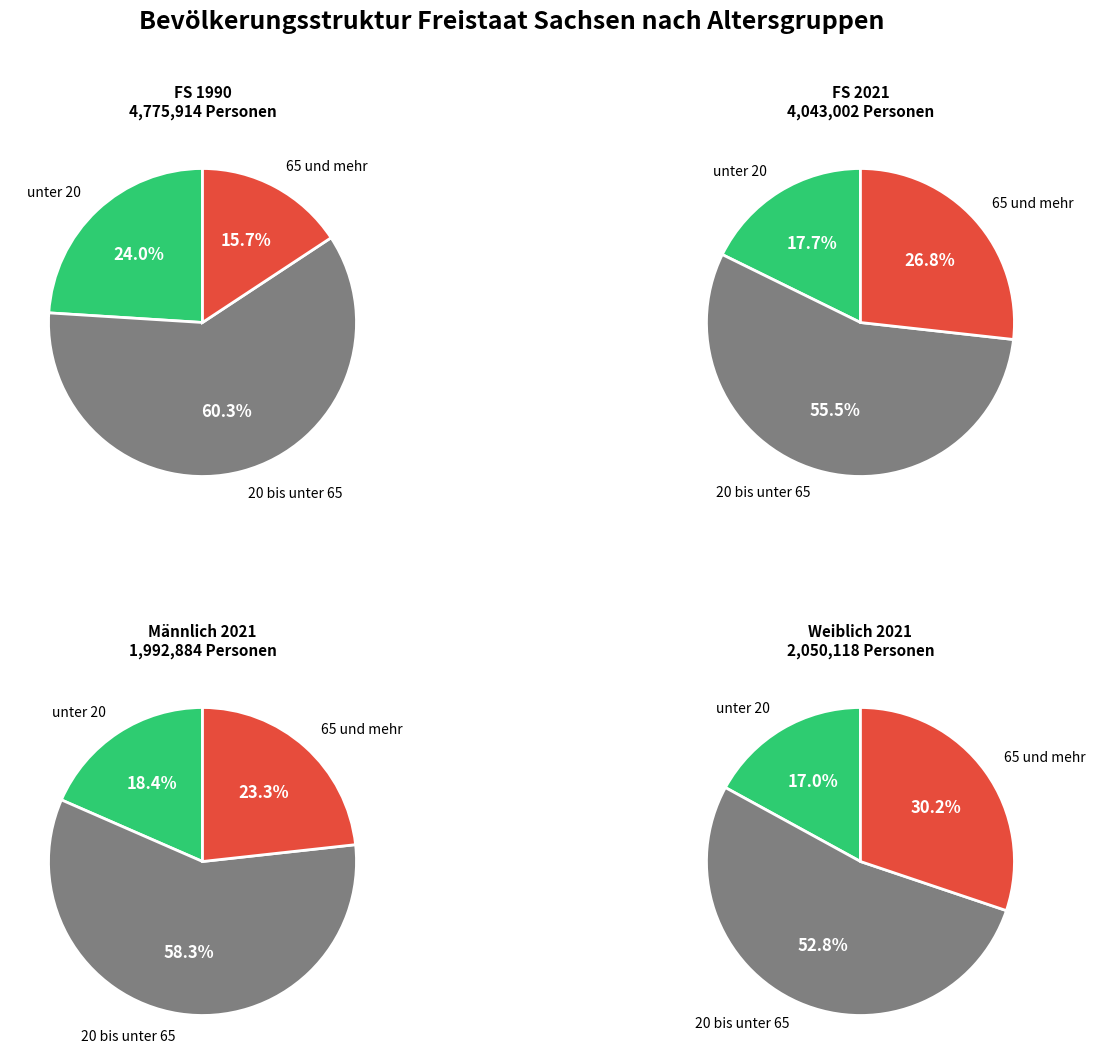

Which has a higher value, FS 2021 or Weiblich 2021?

FS 2021